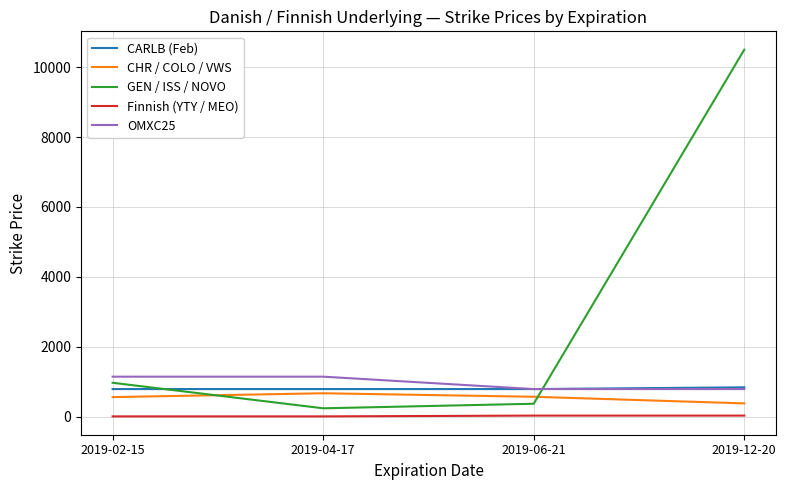

What is the smallest value displayed?

8.5